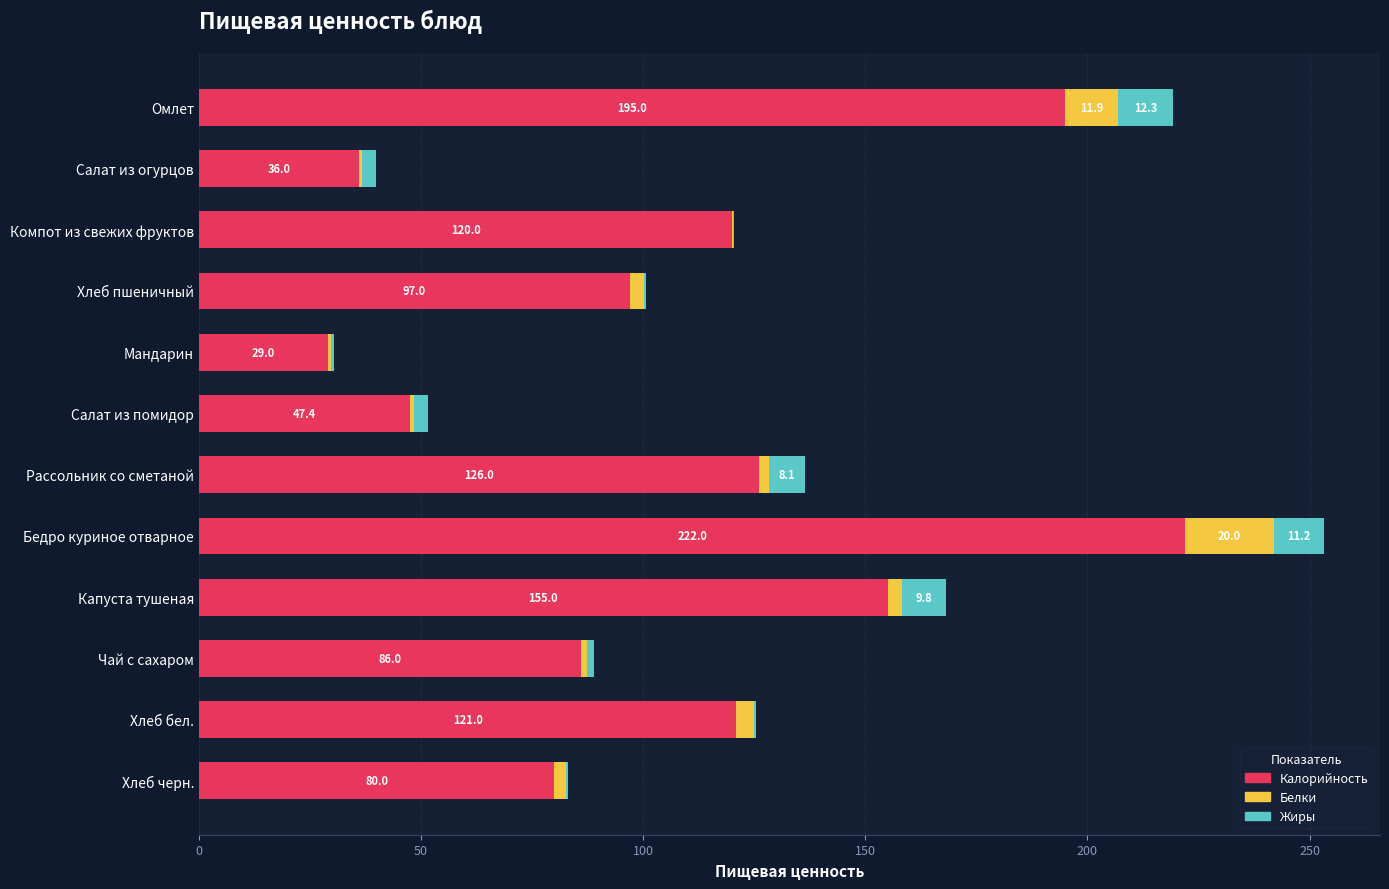

The value of Калорийность at Капуста тушеная is 155.0. True or false?

True